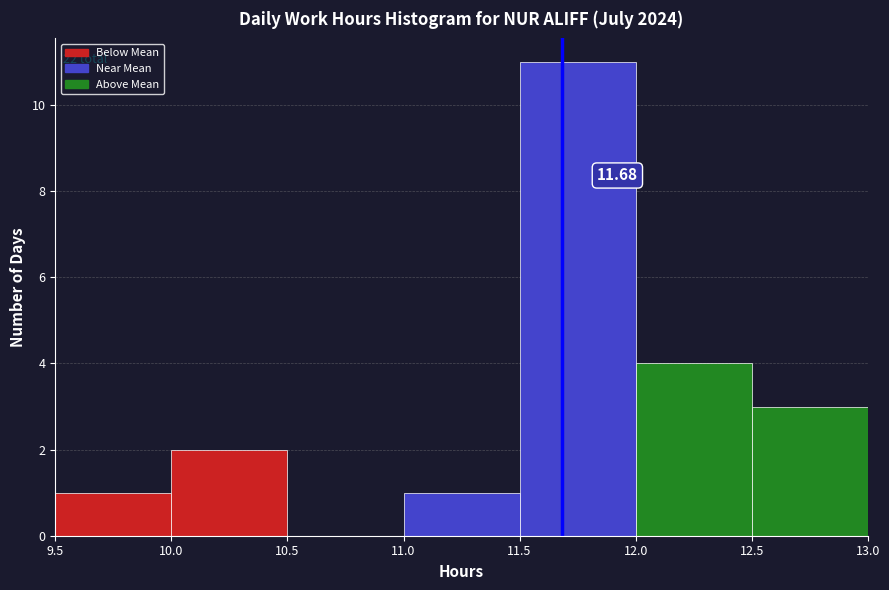

Over which range of the x-axis is the bar tallest?

11.5 to 12.0